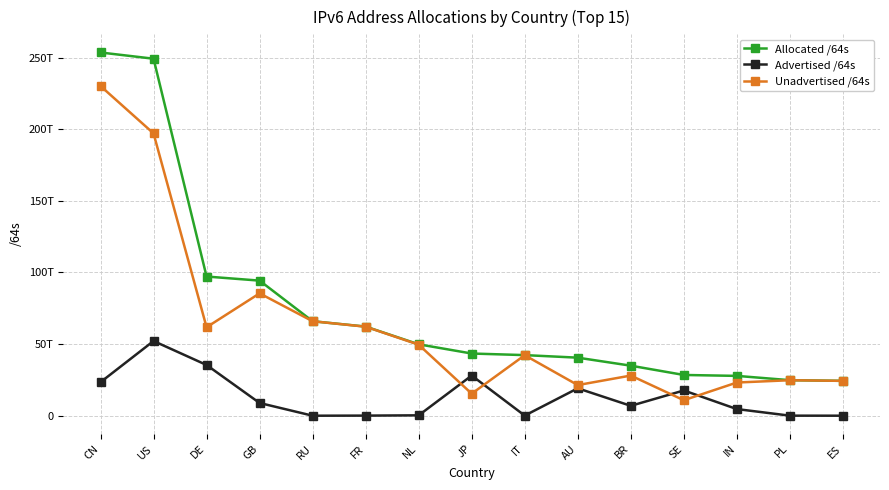

What are all the series names shown in the legend?

Allocated /64s, Advertised /64s, Unadvertised /64s